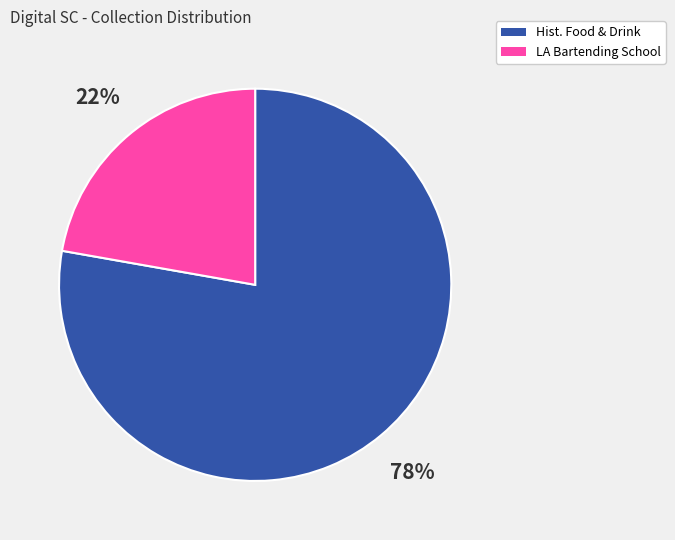

To the nearest percent, what is the difference between the largest and smallest slice percentages?

56%